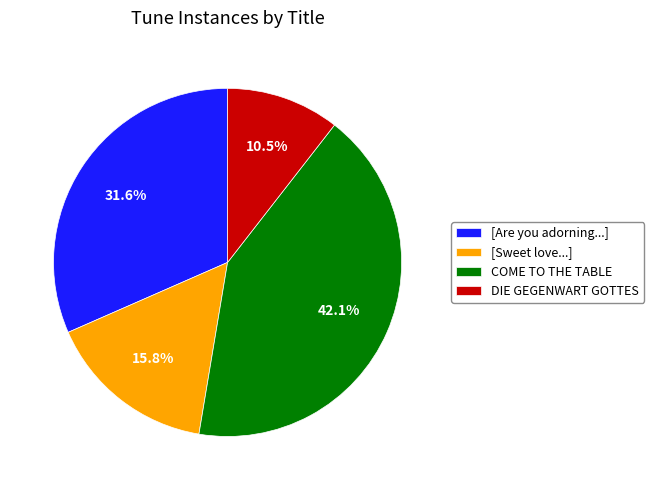

How much of the chart is everything except [Sweet love...]?

84.2%